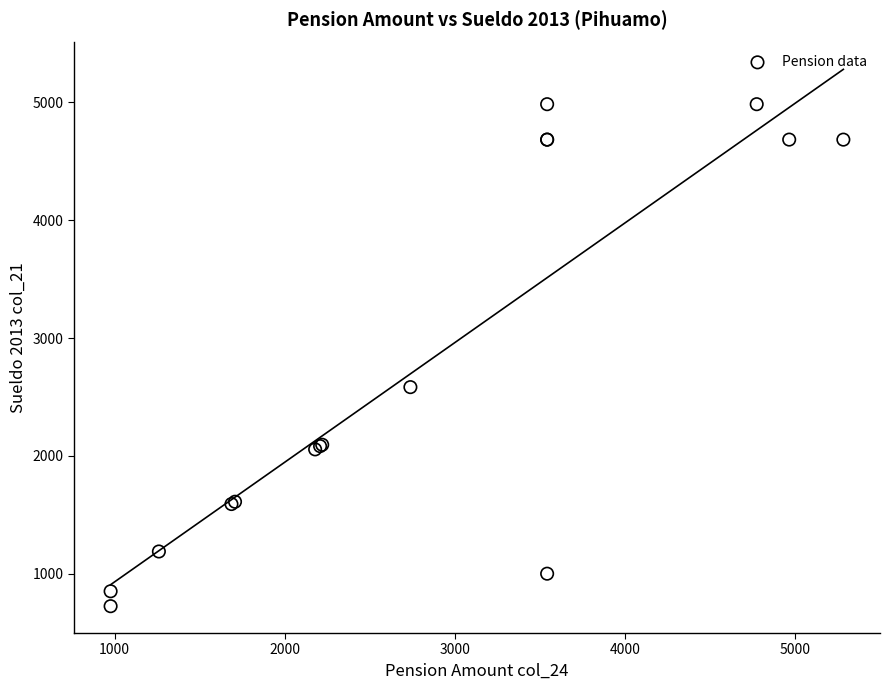

What Y value in the scatter plot is closest to 2854?

2583.2